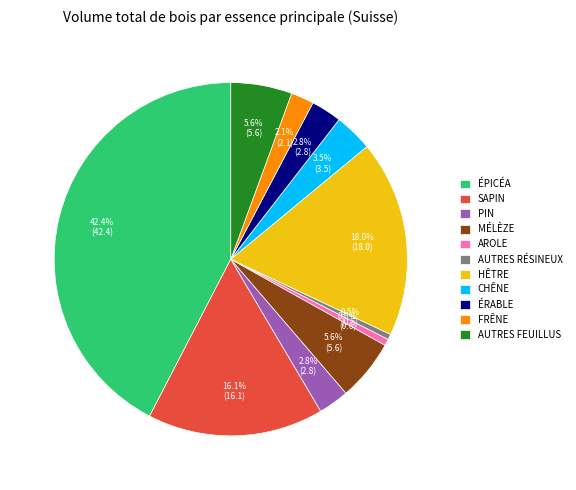

Which has a higher value, ÉPICÉA or AROLE?

ÉPICÉA